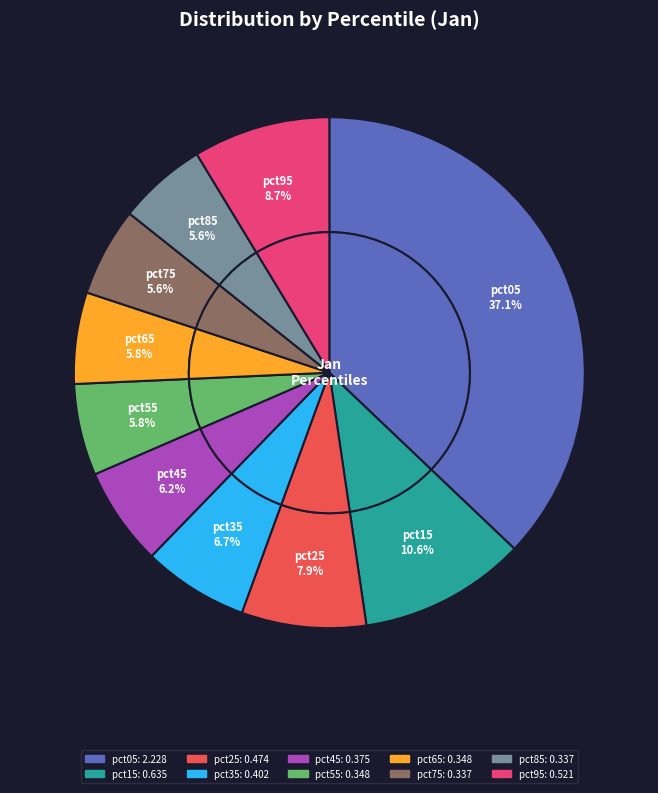

Which slice is the largest?

pct05